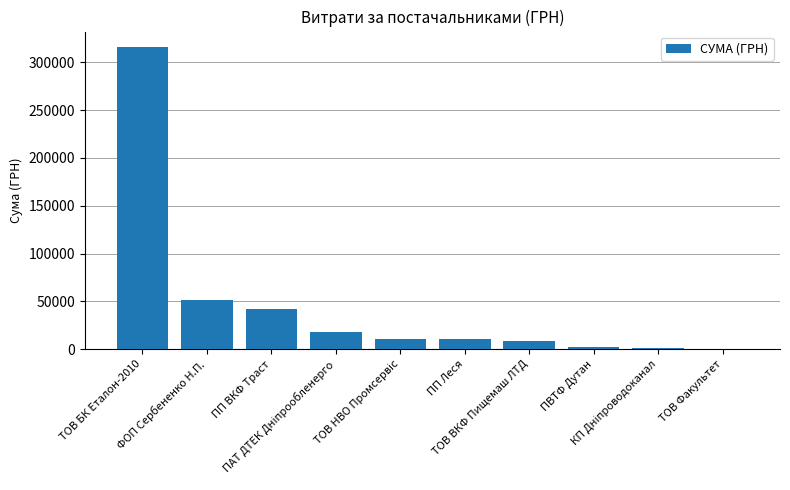

What is the greatest value displayed?

316240.3